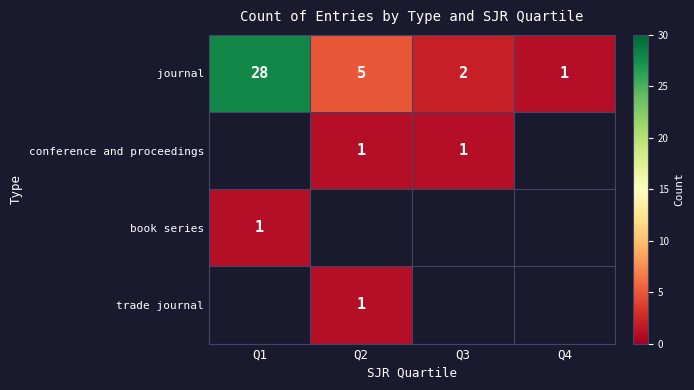

Is it true that book series equals 1 at Q1?

True